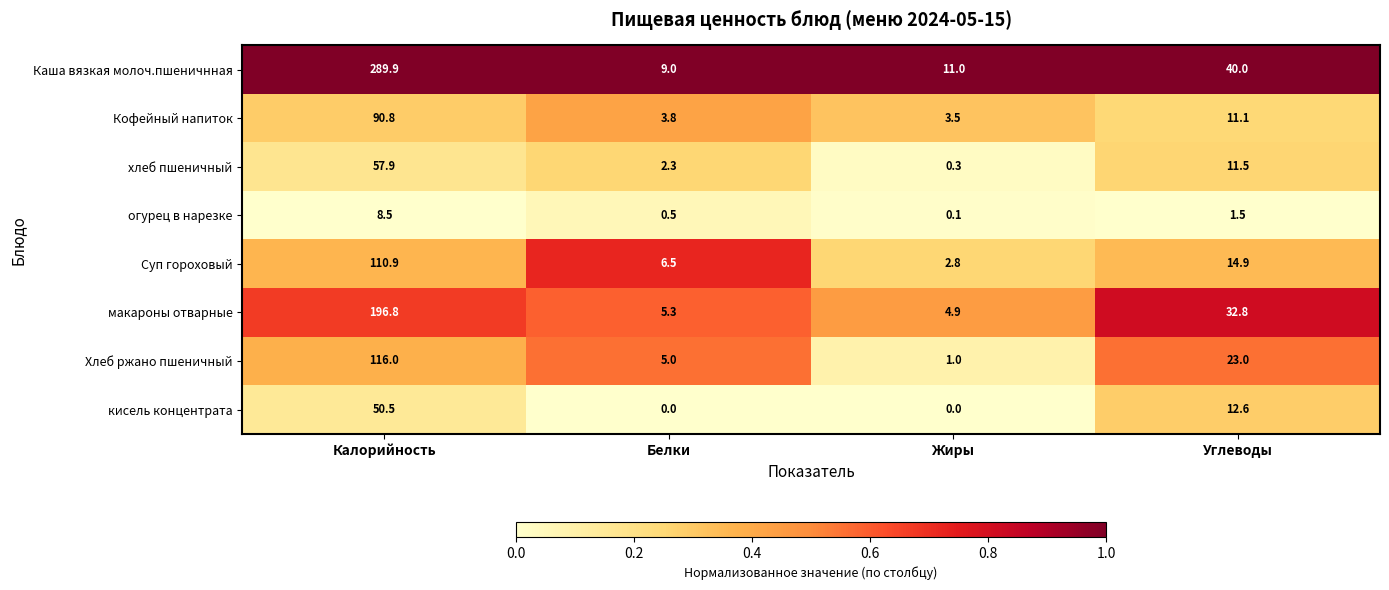

The value of Хлеб ржано пшеничный at Калорийность is 160.9. True or false?

False